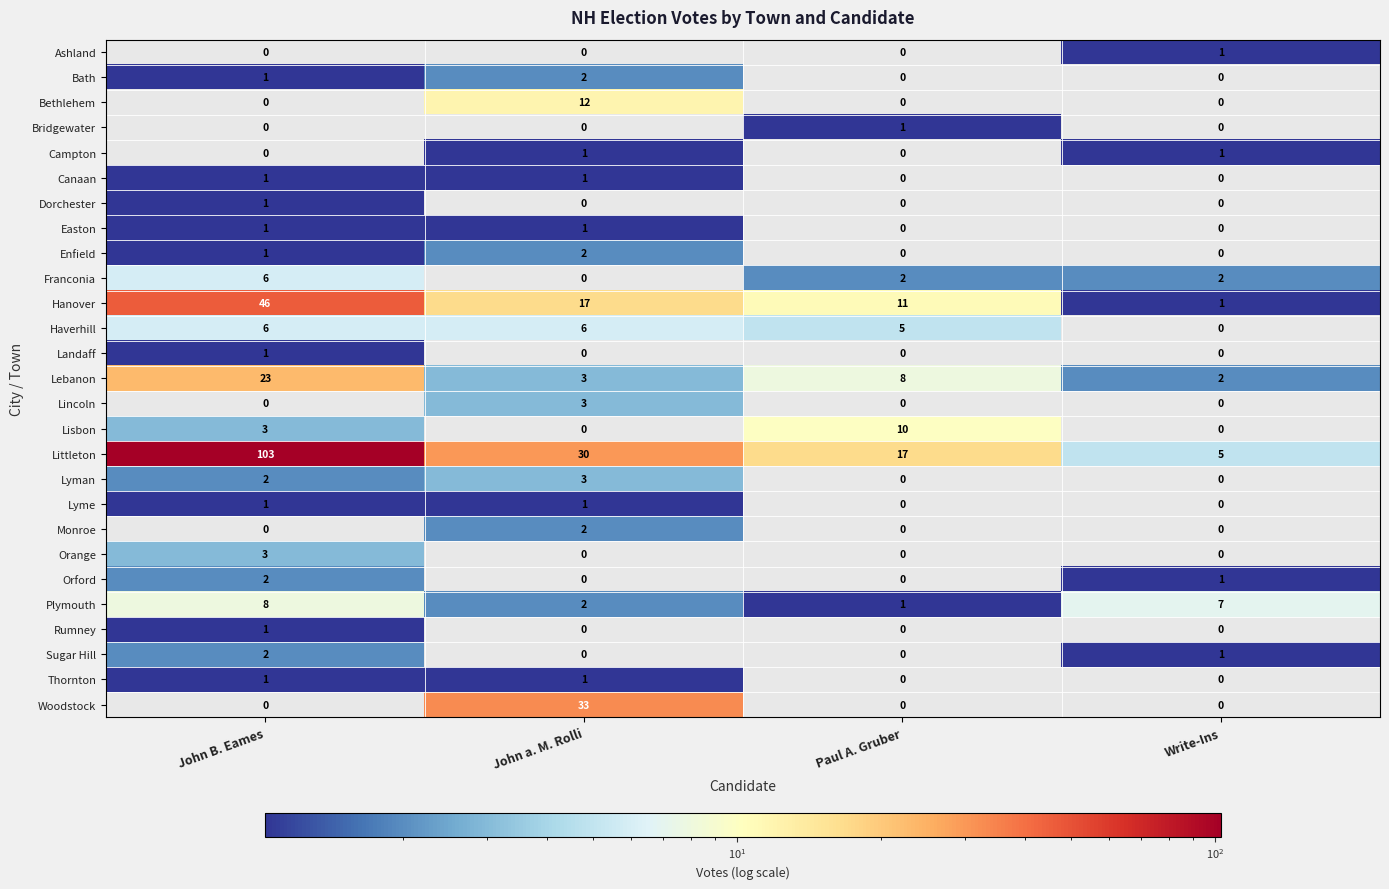

What is the maximum value shown in the chart?

103